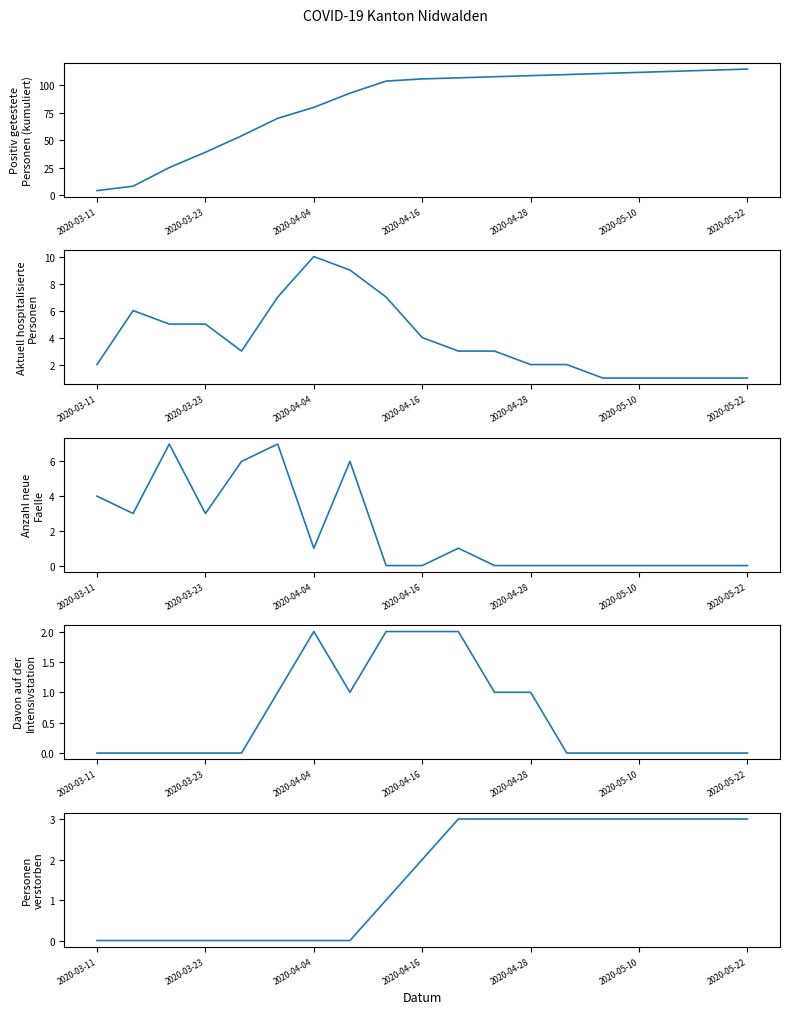

True or false: Personen verstorben and Aktuell hospitalisierte Personen cross at least once.

False